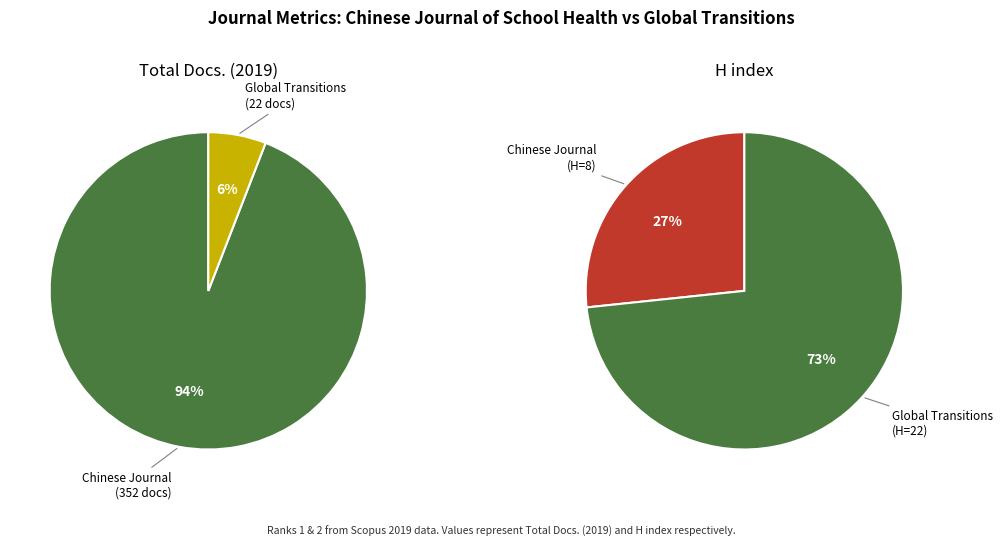

Count the number of slices in the pie.

2